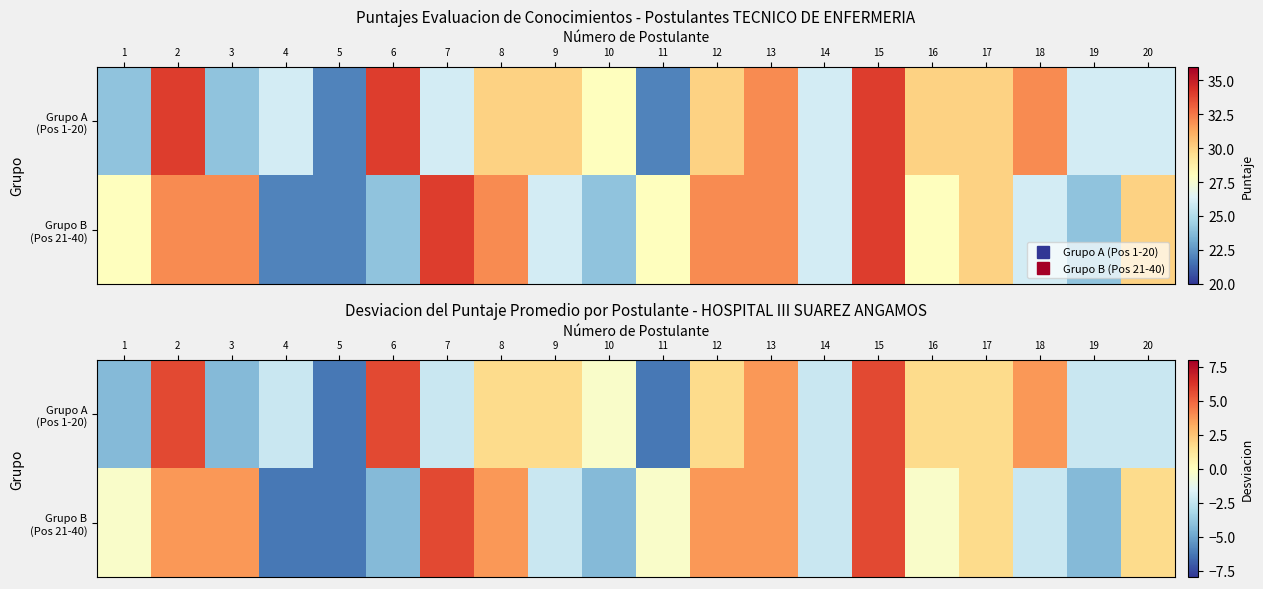

Which has a higher value, 10 or 13?

13